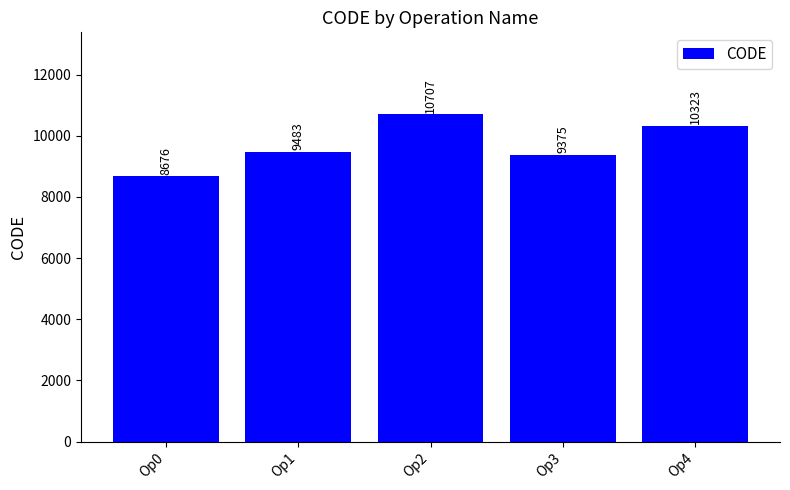

Rank the categories by value from highest to lowest.

Op2, Op4, Op1, Op3, Op0